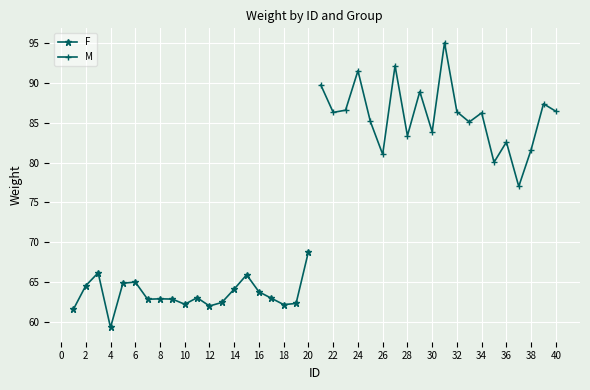

What is the minimum value for F?

59.3